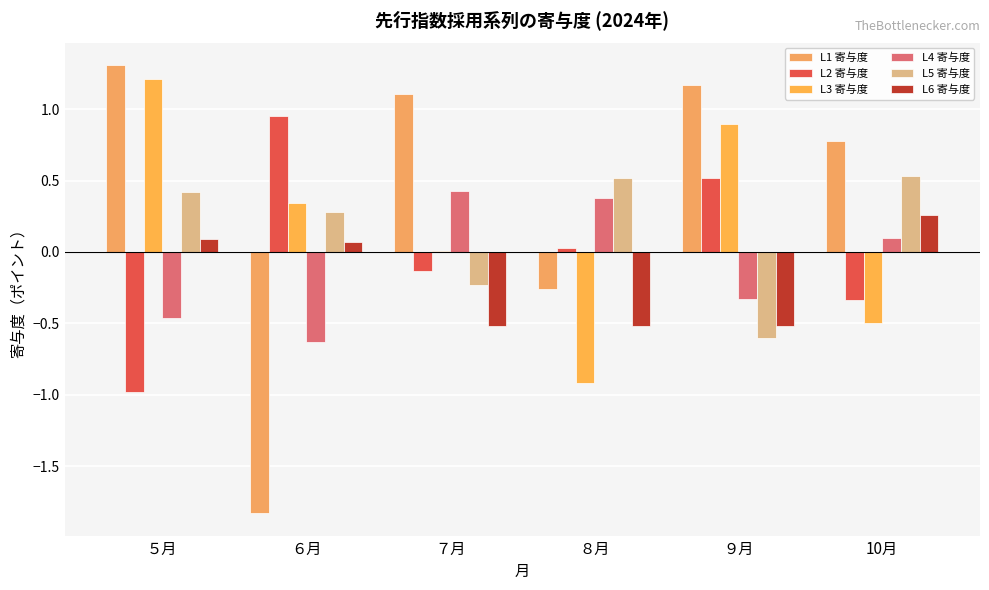

How many values in L1 寄与度 are above zero?

4